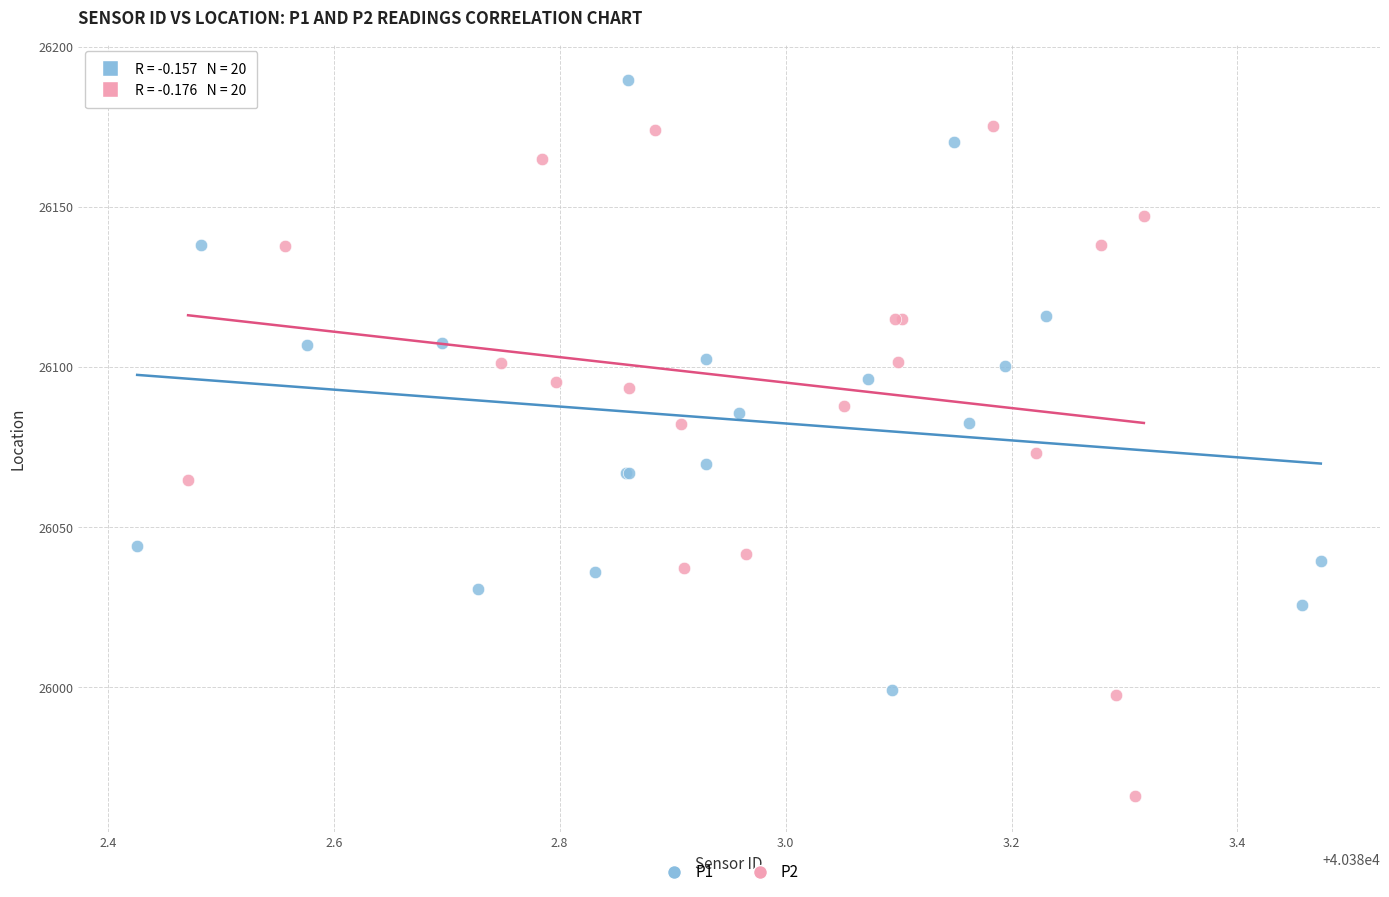

Which series reaches the maximum Y coordinate?

P1